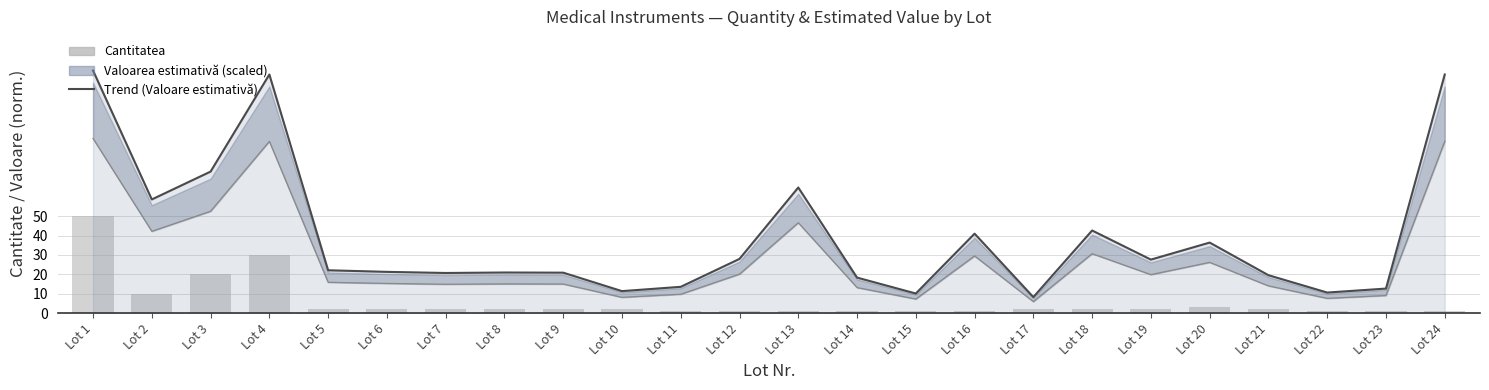

At which label does Cantitatea first exceed 2?

Lot 1